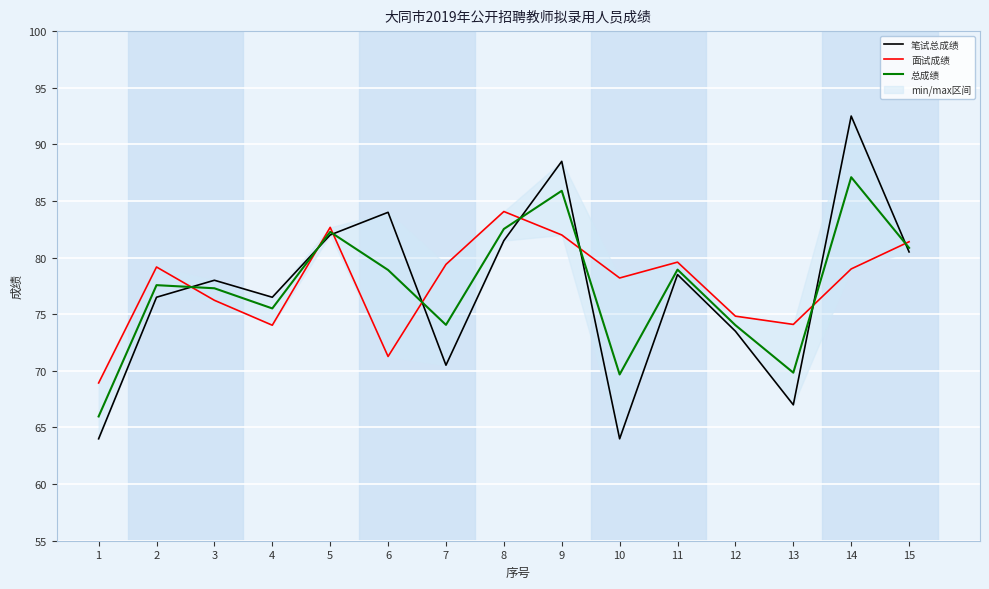

What is the minimum value shown in the chart?

64.0